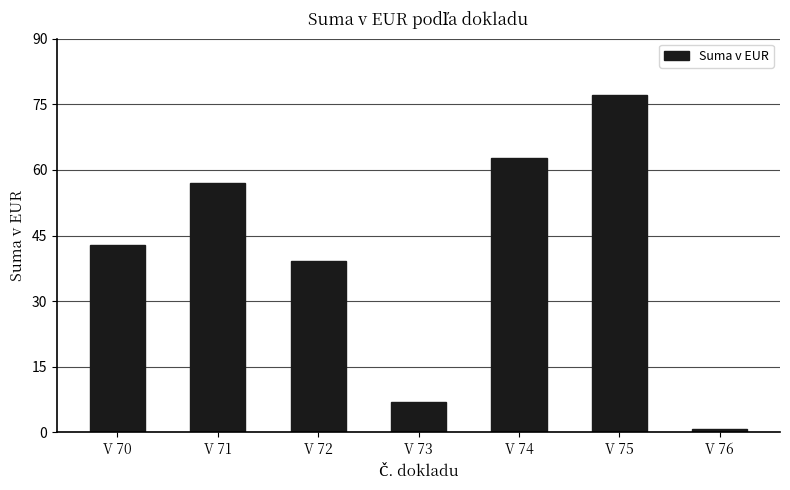

Which has a higher value, V 74 or V 72?

V 74